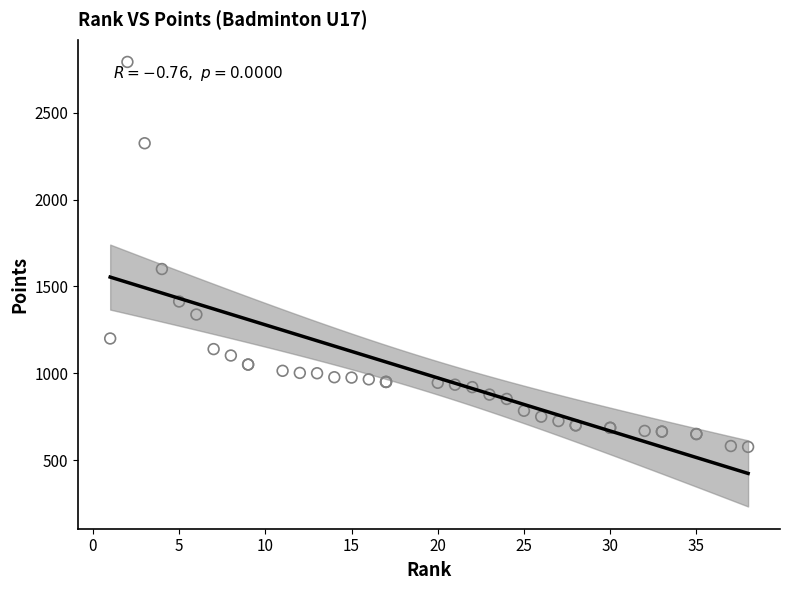

What Y value in the scatter plot is closest to 1684?

1600